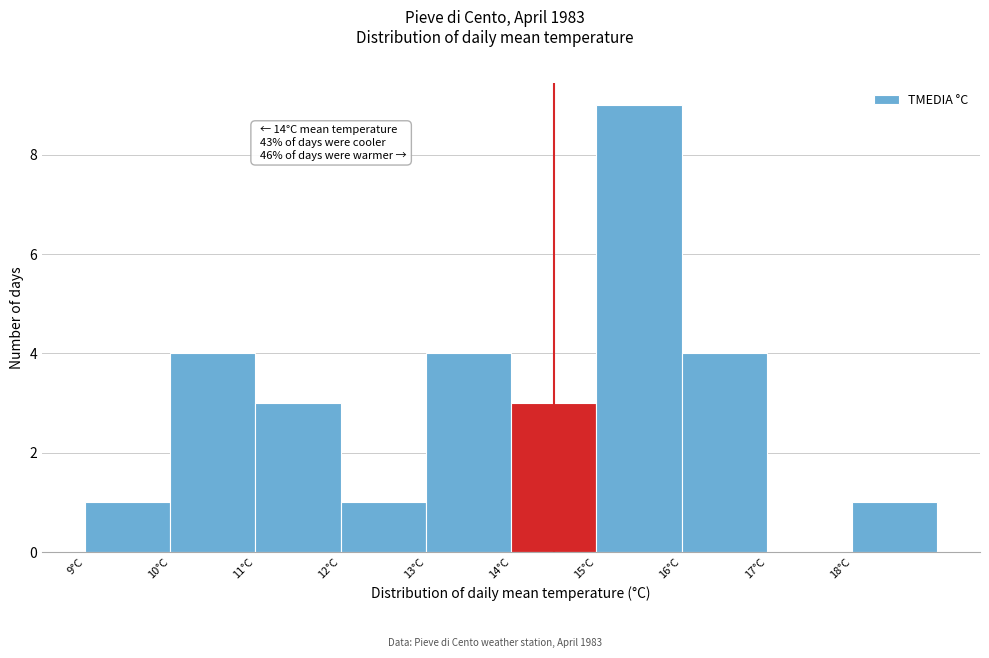

Reading left to right, extract all data points from this chart.

9°C=1	10°C=4	11°C=3	12°C=1	13°C=4	14°C=3	15°C=9	16°C=4	17°C=0	18°C=1